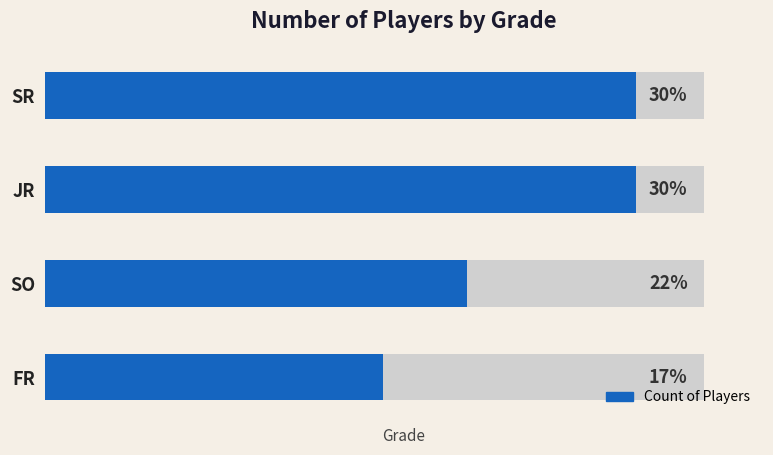

Reading left to right, transcribe all the data shown in this chart.

4	5	7	7